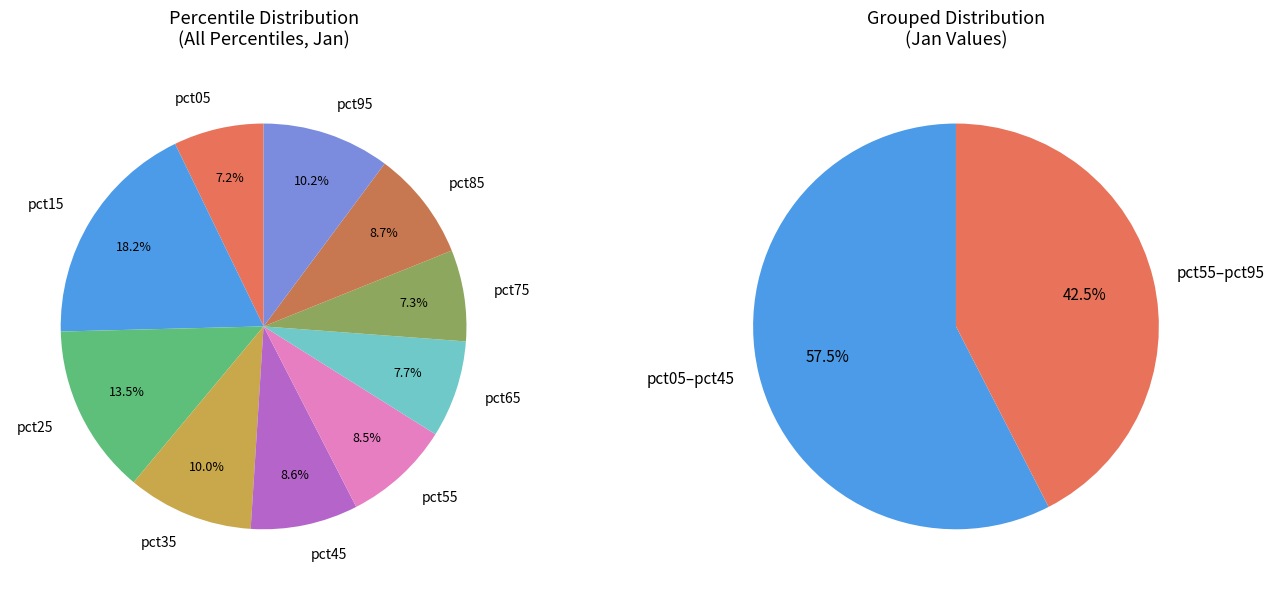

True or false: pct65 accounts for 8% of the total.

True